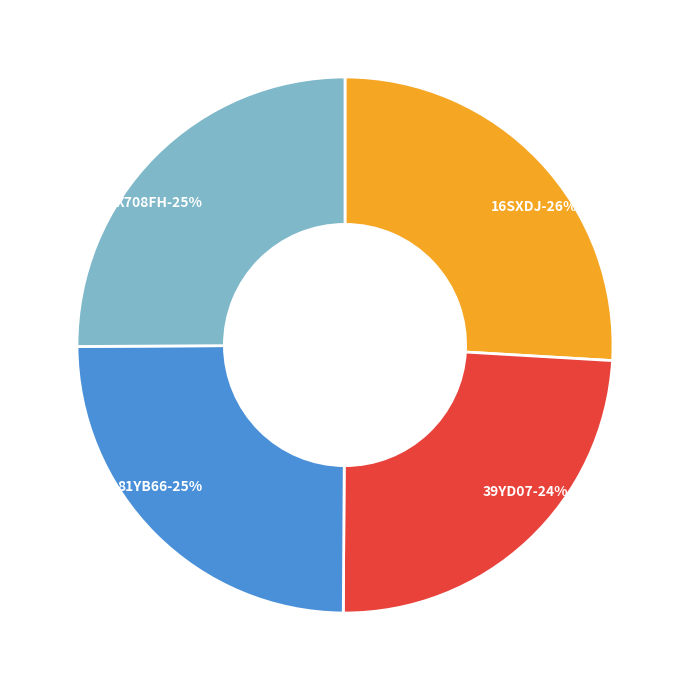

Which slice is the smallest?

39YD07